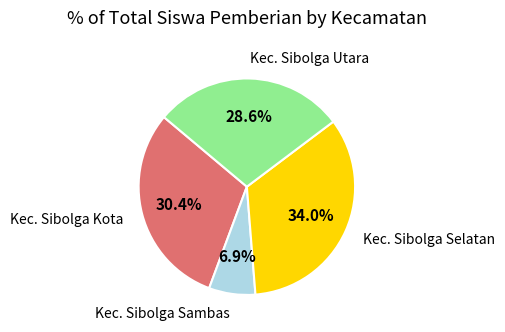

Is there a majority slice in this chart?

No